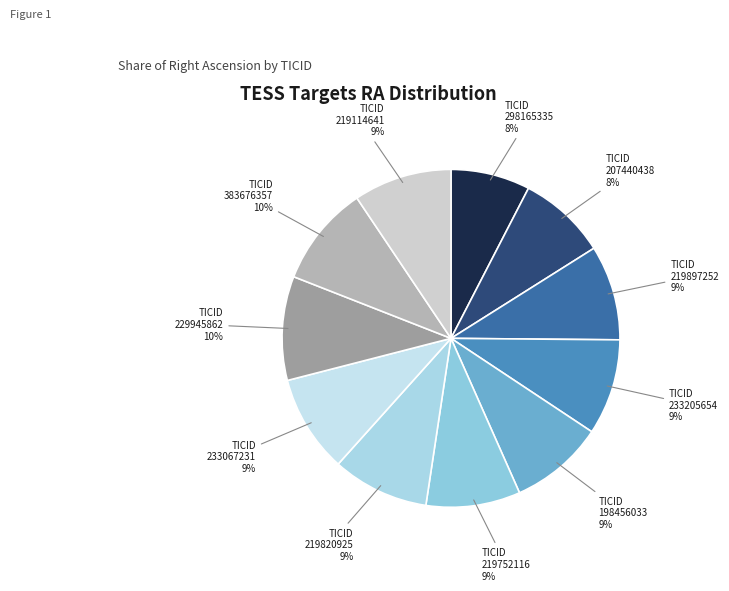

Count the number of slices in the pie.

11